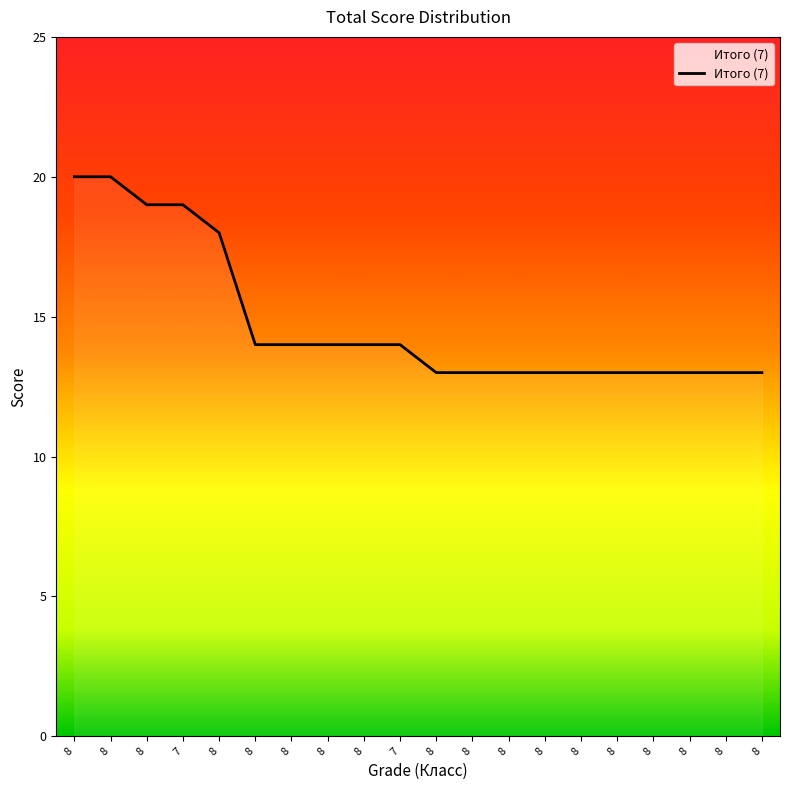

At which category does the chart reach its minimum across all series?

8